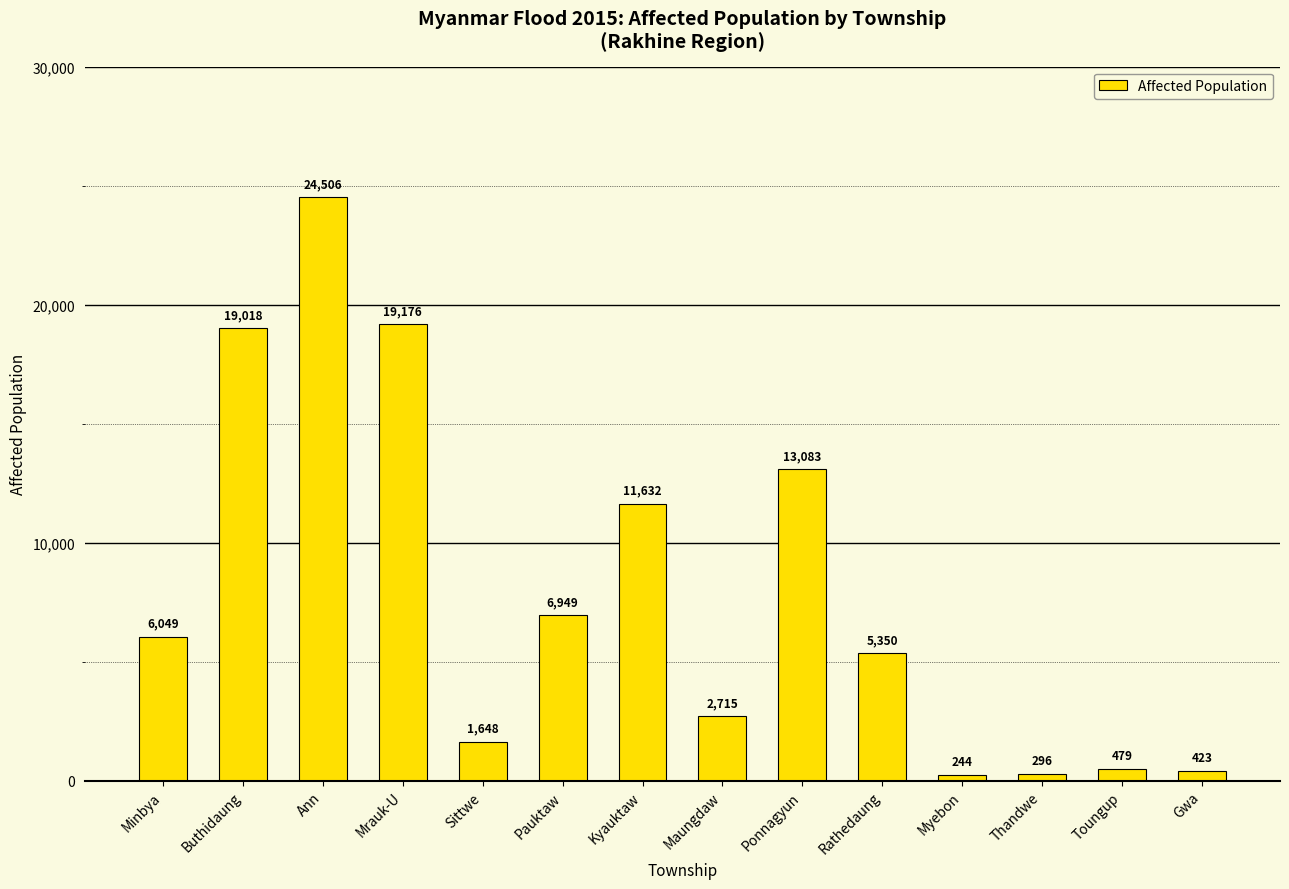

What is the difference between the values at Kyauktaw and Mrauk-U?

7544